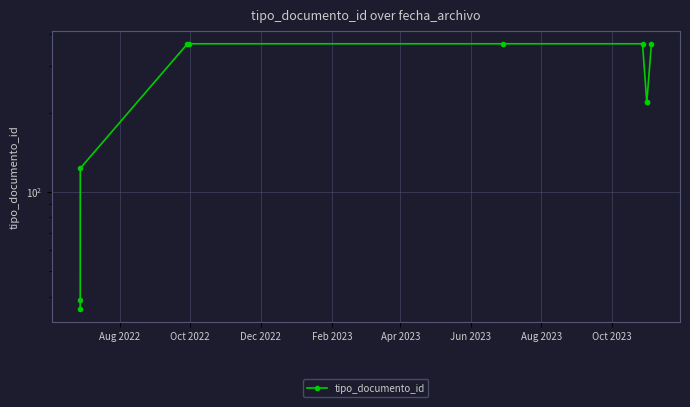

What is the difference between the maximum and minimum values?

330